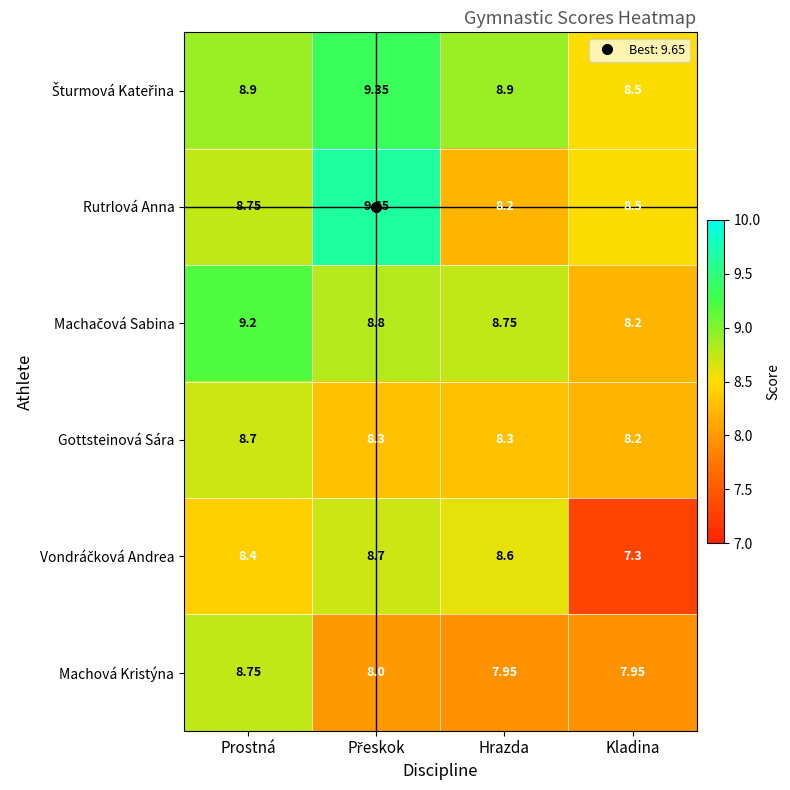

Which series has the largest range (max minus min)?

Rutrlová Anna